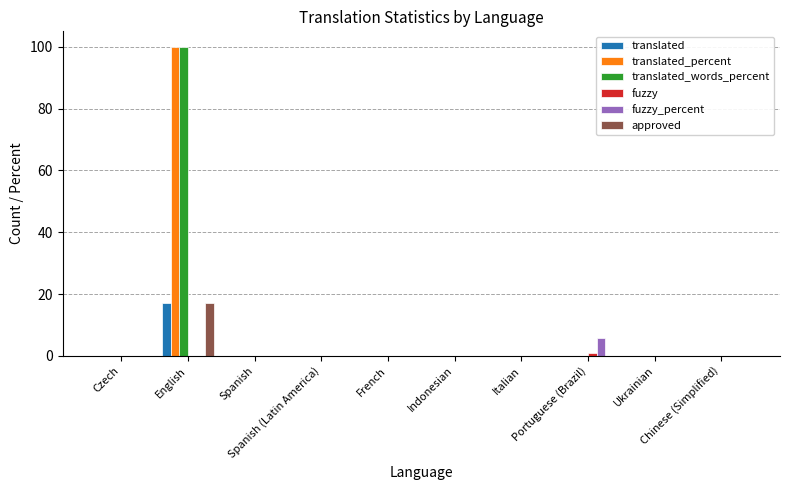

Which series has the widest spread of values?

translated_percent